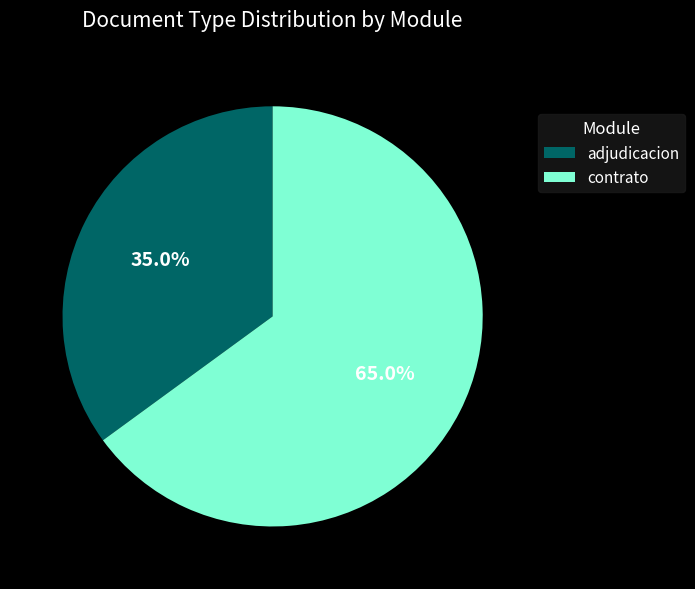

Is there a majority slice in this chart?

Yes